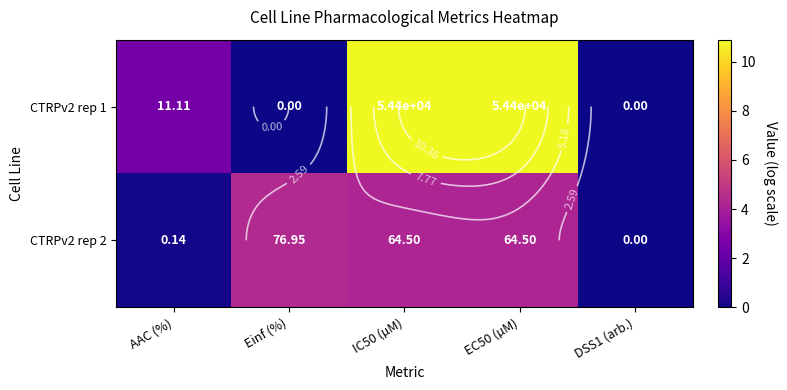

Which category has the lowest value across all series?

Einf (%)